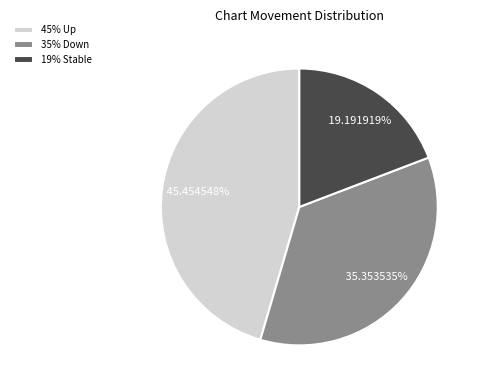

How many slices are in this pie chart?

3